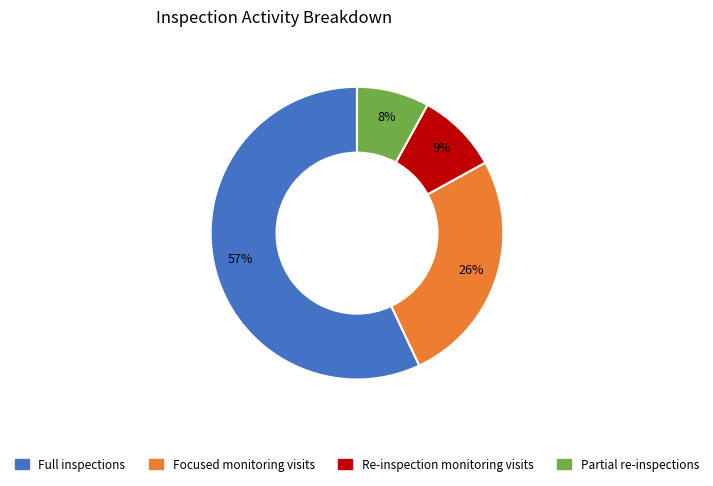

Count the number of slices in the pie.

4